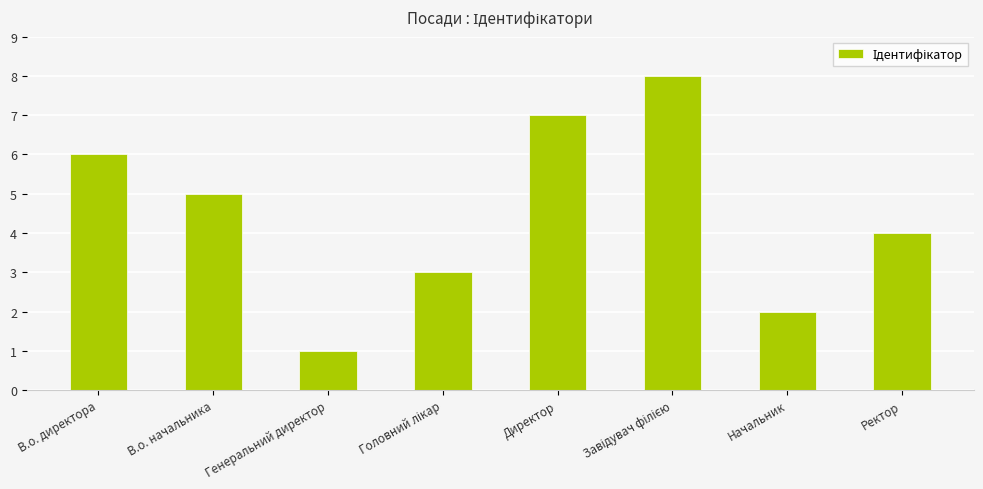

What is the difference between the second highest and minimum values?

6